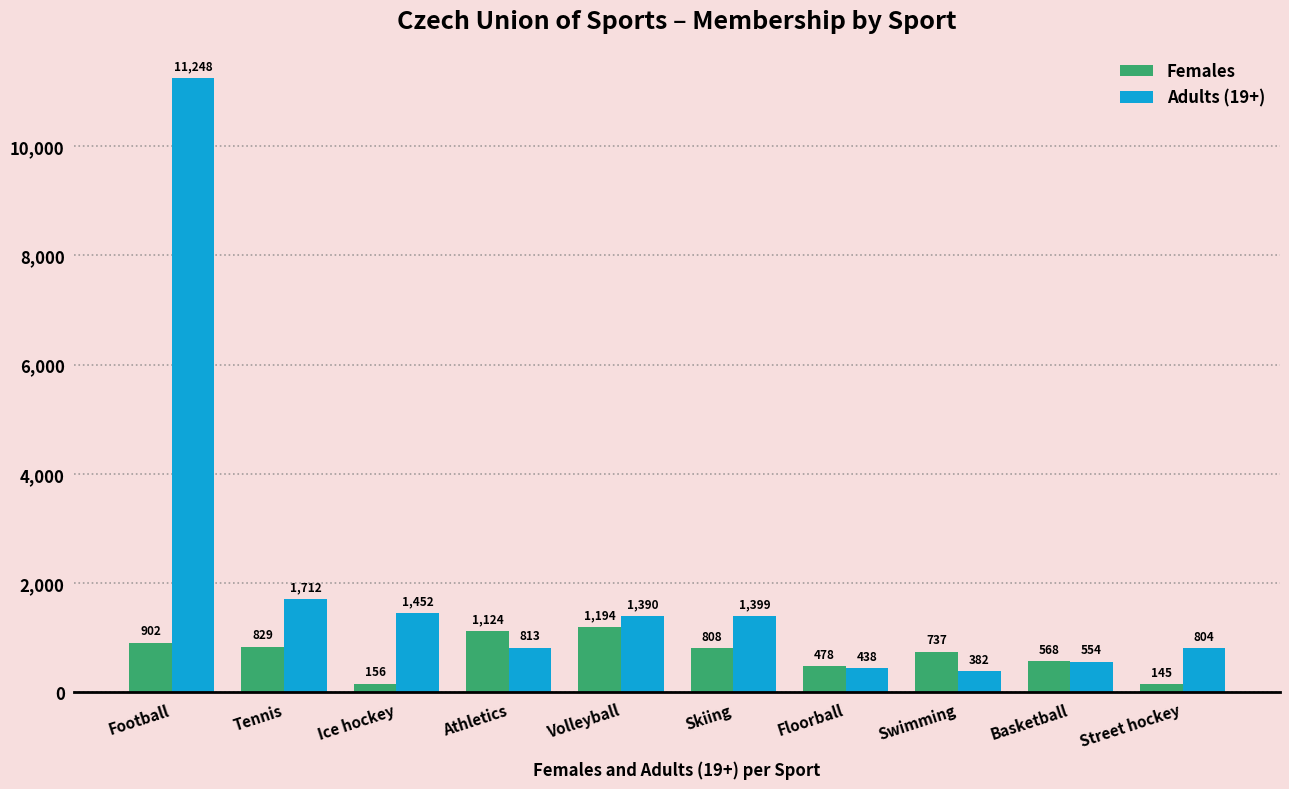

What position from the left is Volleyball?

5